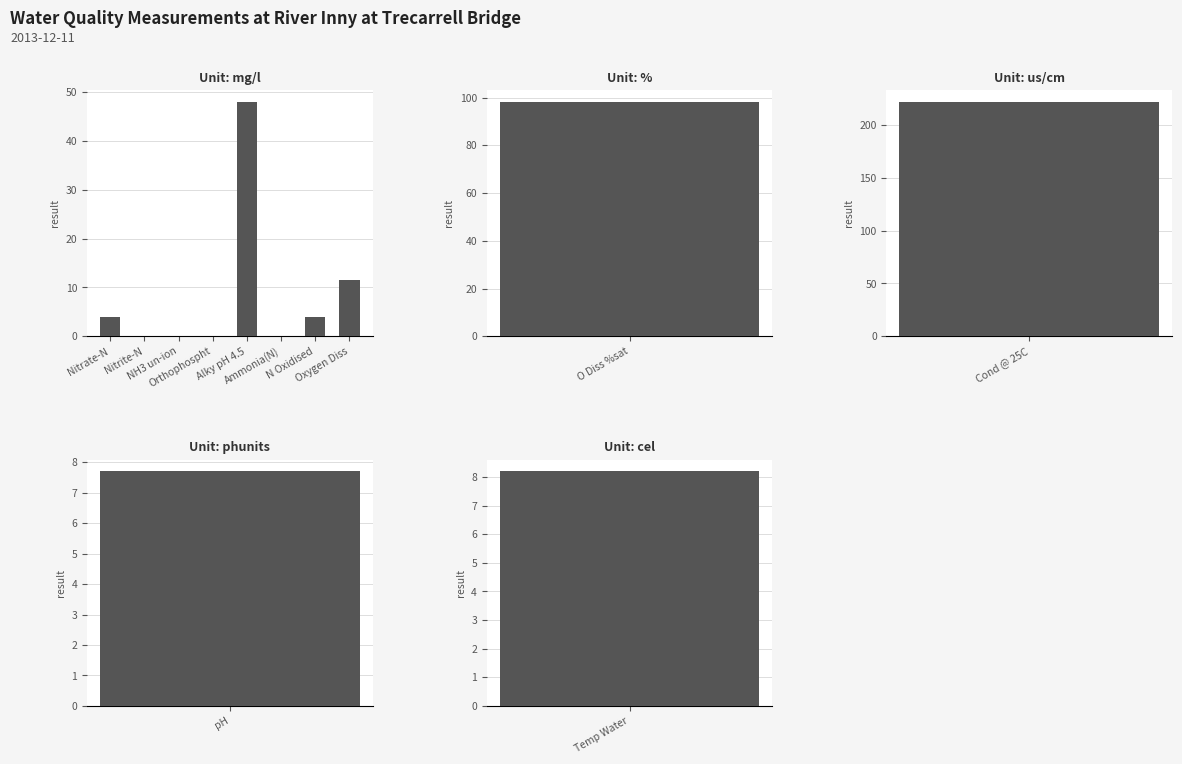

Where does the data first go above 4?

Nitrate-N